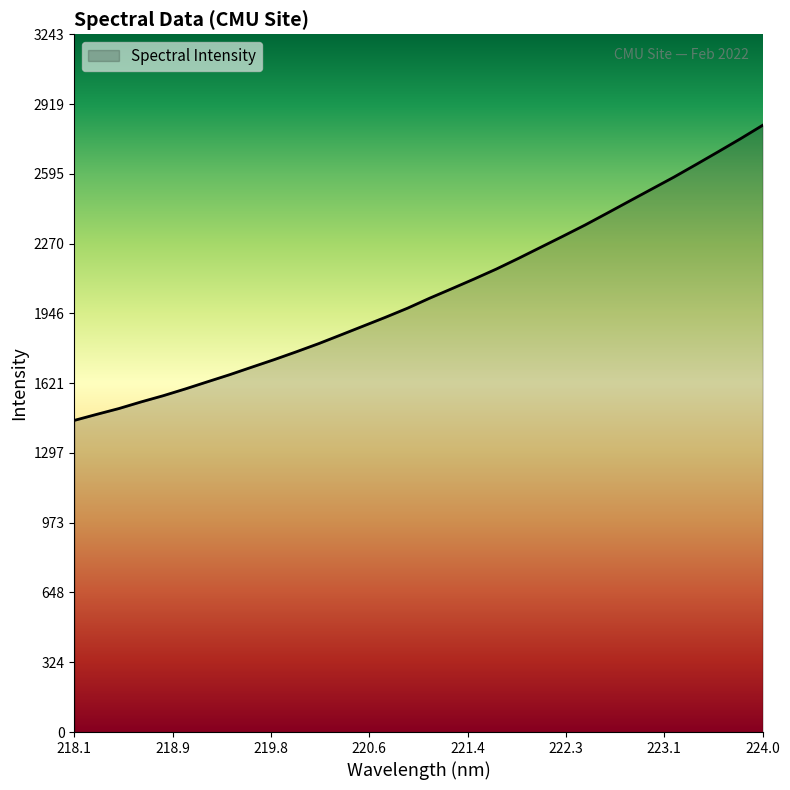

What is the smallest value displayed?

1448.8